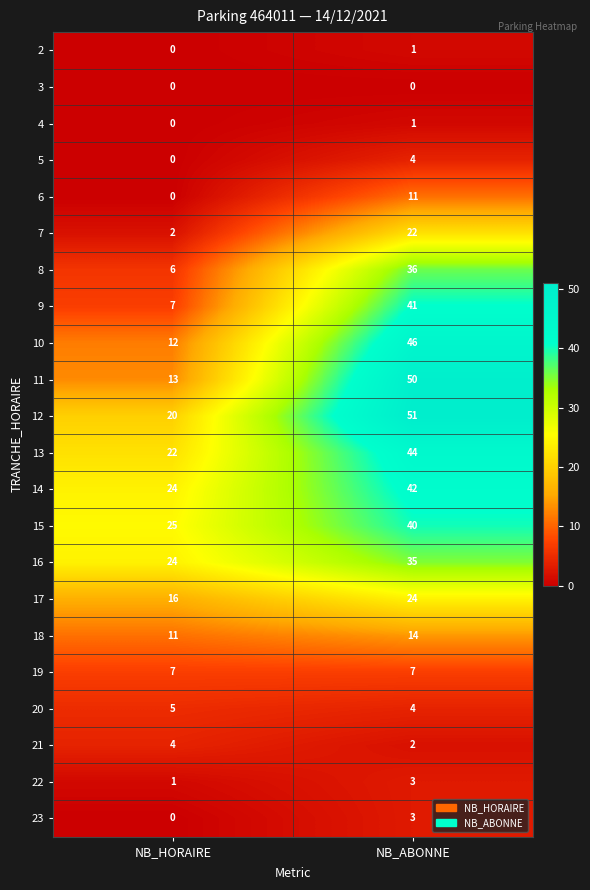

What is the spread (max minus min) of values at NB_HORAIRE?

25